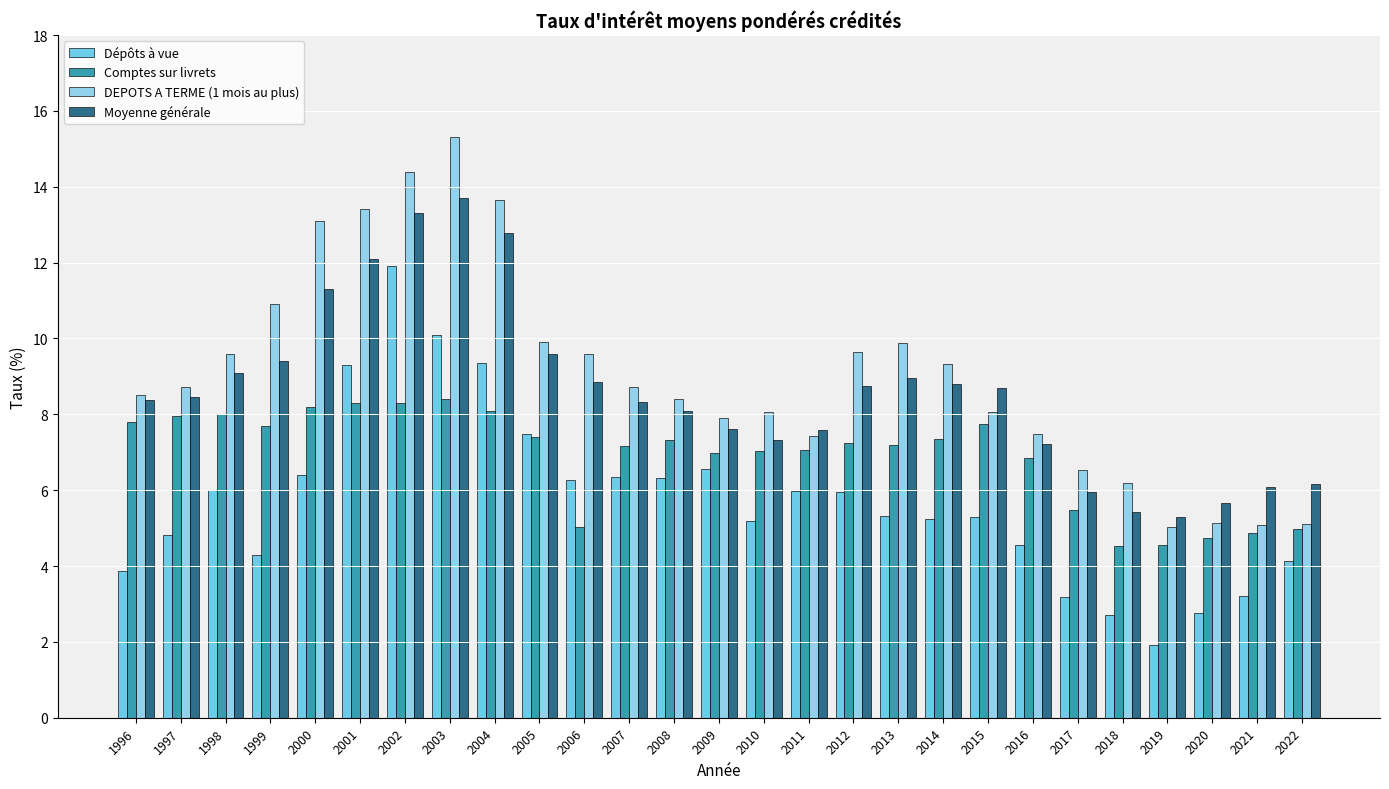

What are all the series names shown in the legend?

Dépôts à vue, Comptes sur livrets, DEPOTS A TERME (1 mois au plus), Moyenne générale